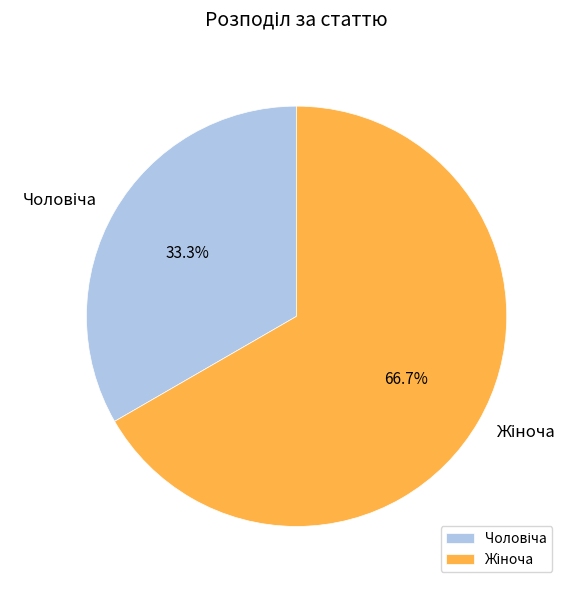

Is there any slice that represents more than half of the pie?

Yes